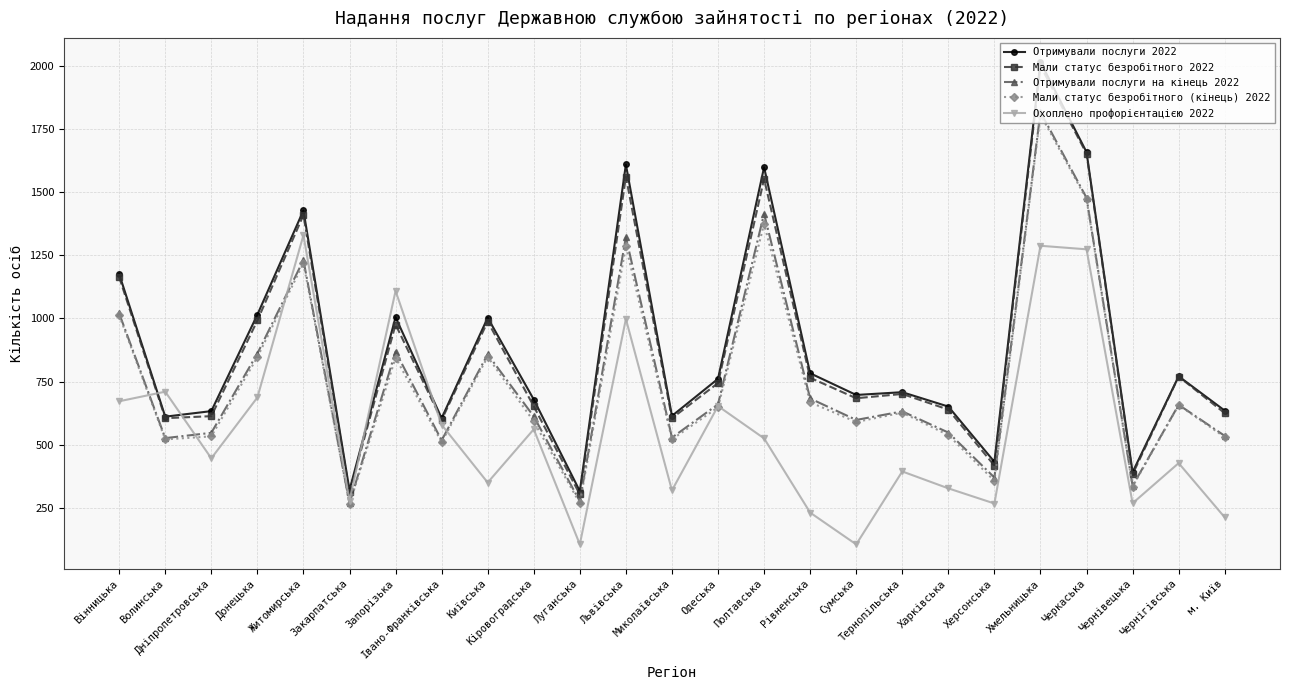

Read the Отримували послуги 2022 value at Сумська, to the nearest 50.

700